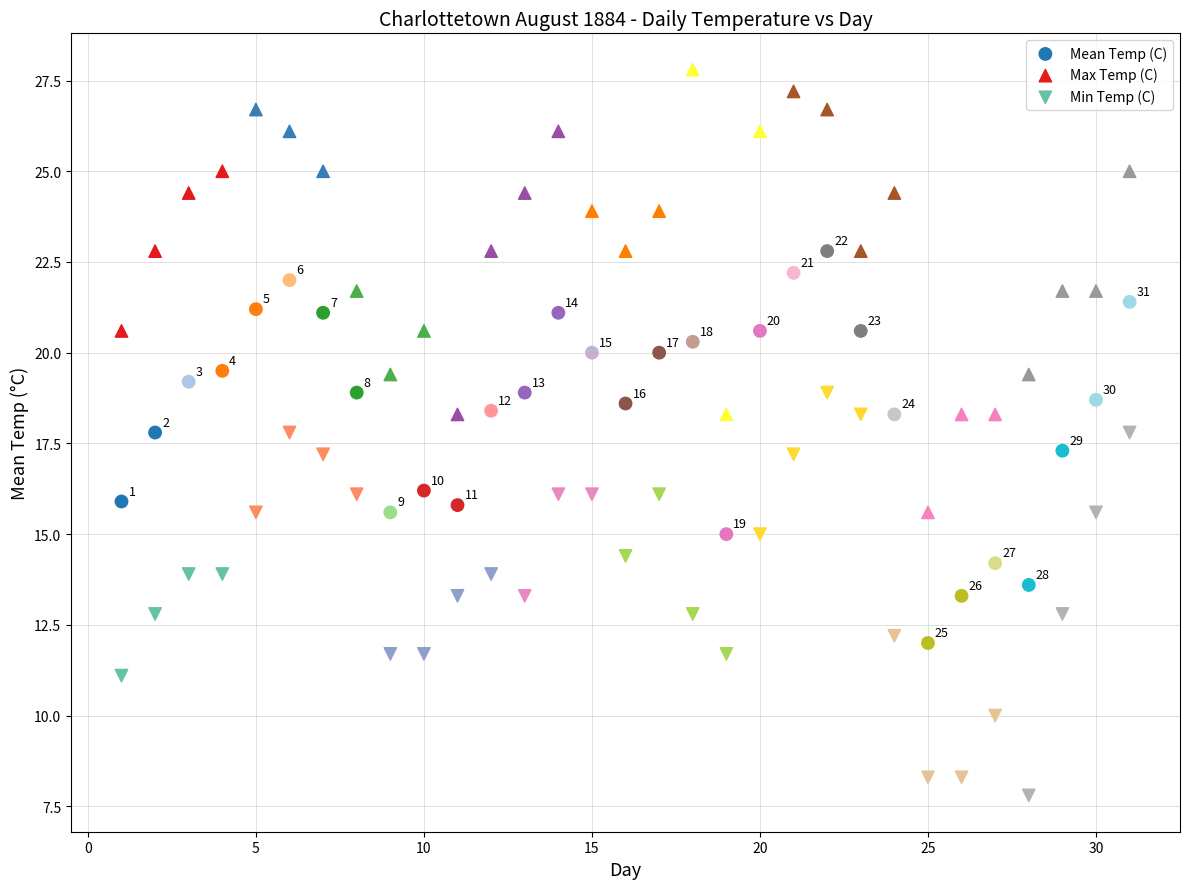

Which series contains the lowest Y value?

Min Temp (C)